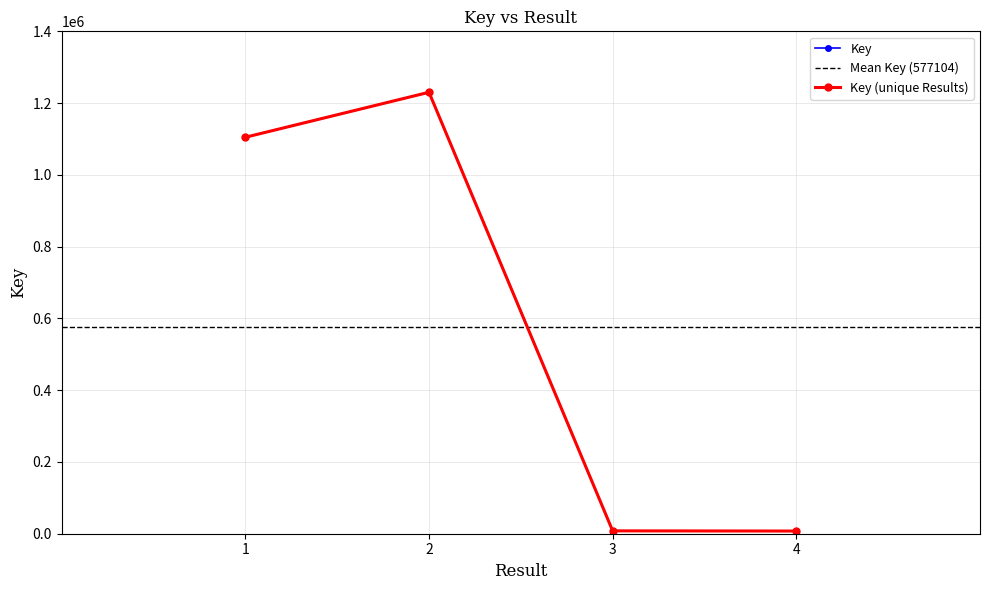

What is the sum of the values at 4 and 1?

1112255